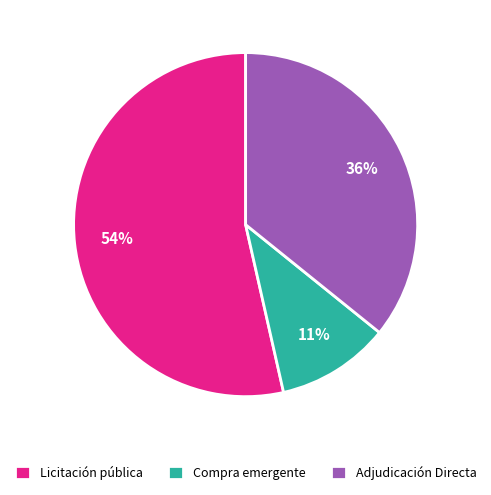

Is it true that Adjudicación Directa is 36% of the pie?

True